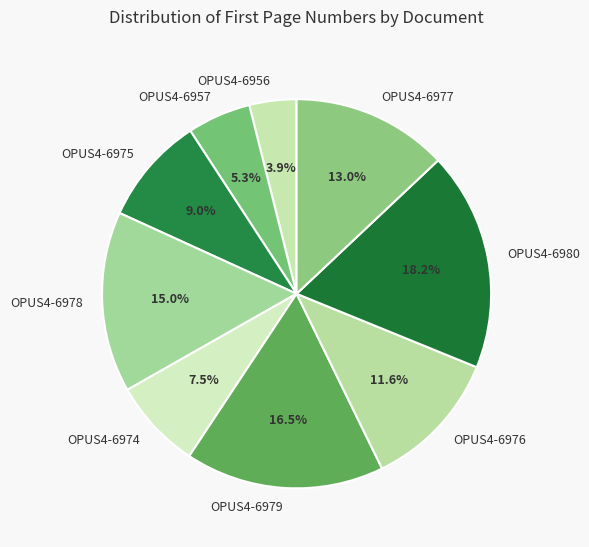

What is the ratio of the value at OPUS4-6975 to the value at OPUS4-6979?

0.5